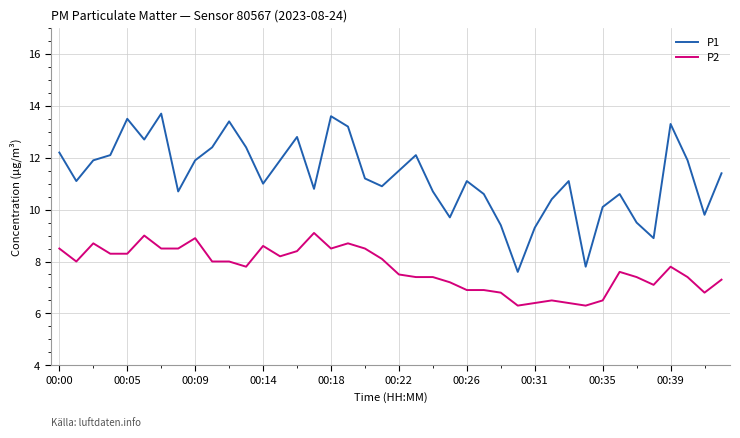

In P1, how many points are higher than both neighbors (excluding endpoints)?

10